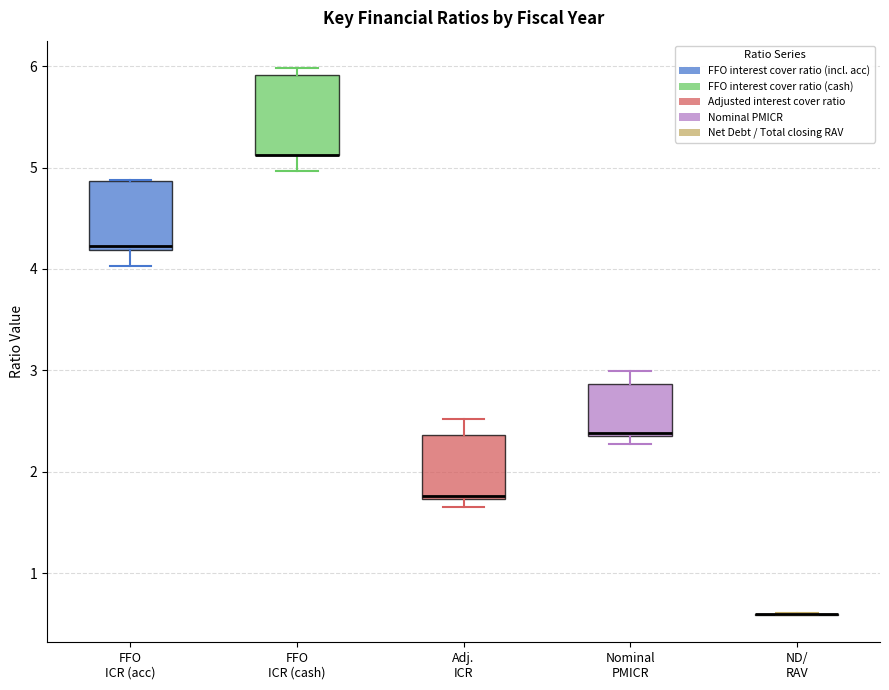

Reading left to right, transcribe this box plot: for each box, give where its median line is, the range the box spans, and where its two whiskers end, as read against the y-axis. The values are not printed on the chart, so give them approximately, as read against the axis.

FFO ICR (acc): median 4.2 (just above the box's lower edge), box 4.2 to 4.9, whiskers 4.0 to 4.9
FFO ICR (cash): median 5.1 (drawn on the box's lower edge), box 5.1 to 5.9, whiskers 5.0 to 6.0
Adj. ICR: median 1.8, box 1.7 to 2.4, whiskers 1.7 (just below the box's lower edge) to 2.5
Nominal PMICR: median 2.4, box 2.4 to 2.9, whiskers 2.3 to 3.0
ND/ RAV: box collapsed to a line at 0.6, whiskers 0.6 to 0.6